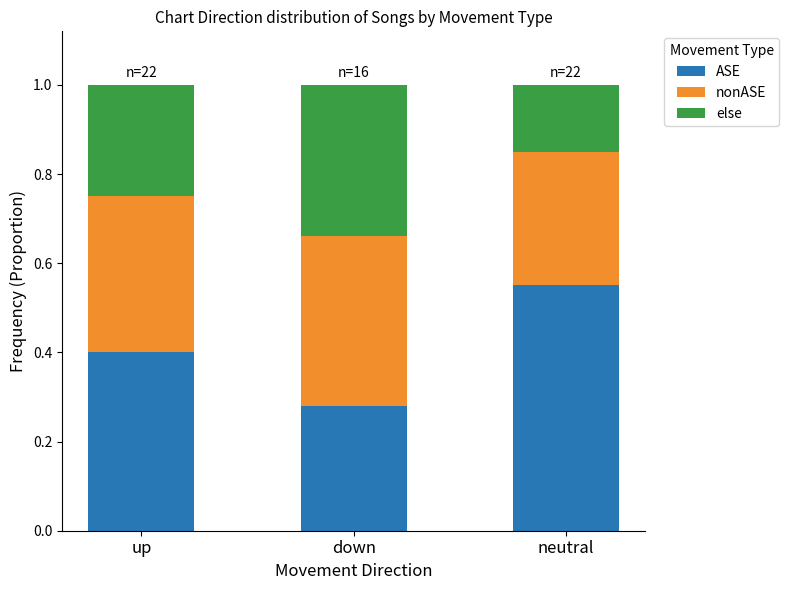

What is the sum of all ASE values?

1.2